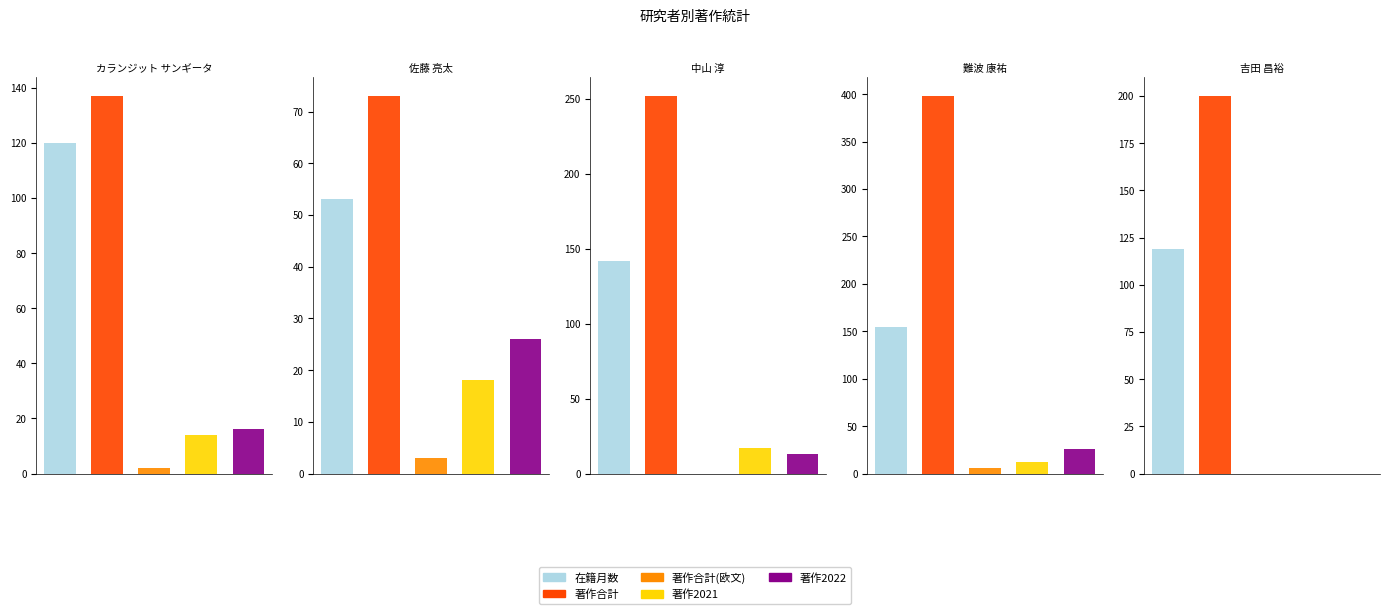

Reading left to right, transcribe all the data shown in this chart.

在籍月数: カランジット サンギータ=120	佐藤 亮太=53	中山 淳=142	難波 康祐=155	吉田 昌裕=119
著作合計: カランジット サンギータ=137	佐藤 亮太=73	中山 淳=252	難波 康祐=398	吉田 昌裕=200
著作合計(欧文): カランジット サンギータ=2	佐藤 亮太=3	中山 淳=0	難波 康祐=6	吉田 昌裕=0
著作2021: カランジット サンギータ=14	佐藤 亮太=18	中山 淳=17	難波 康祐=12	吉田 昌裕=0
著作2022: カランジット サンギータ=16	佐藤 亮太=26	中山 淳=13	難波 康祐=26	吉田 昌裕=0